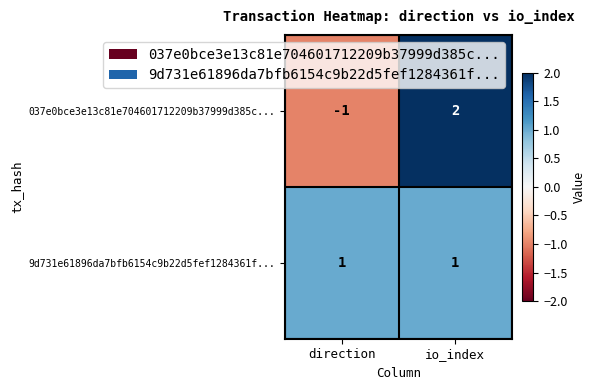

Is it true that 9d731e61896da7bfb6154c9b22d5fef1284361f... equals 1 at io_index?

True